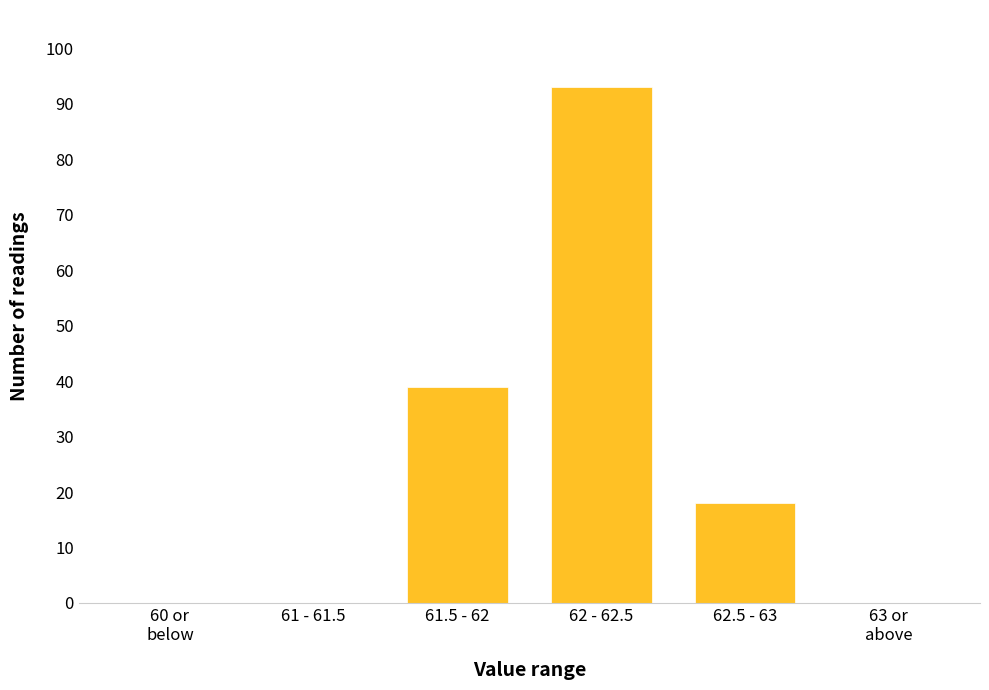

Where is the data nearest to the value 46?

61.5 - 62